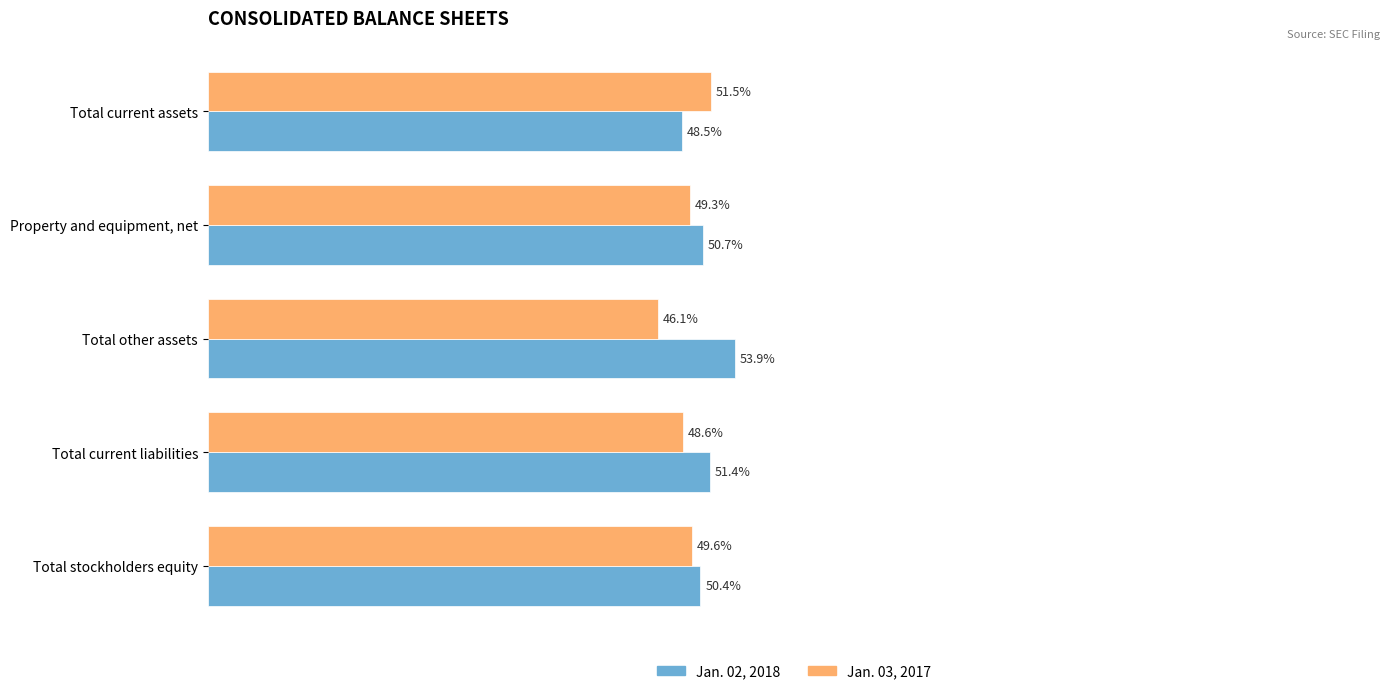

Which series has the largest total across all categories?

Jan. 02, 2018